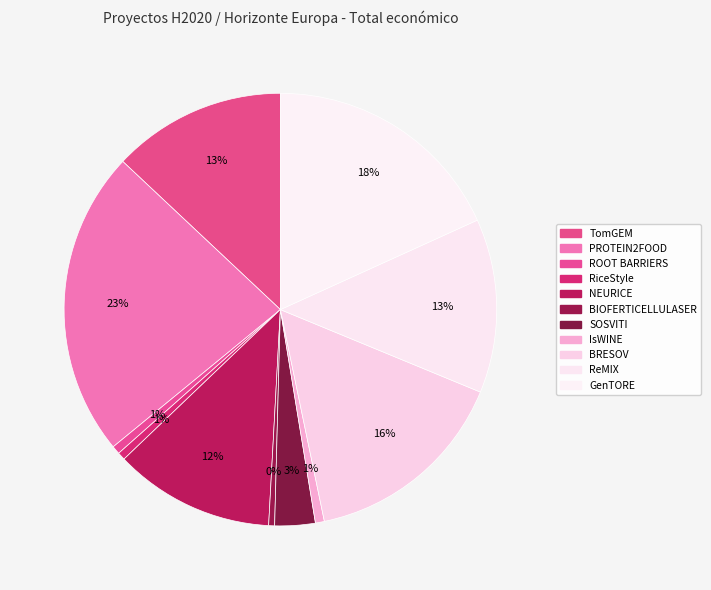

True or false: PROTEIN2FOOD accounts for 23% of the total.

True